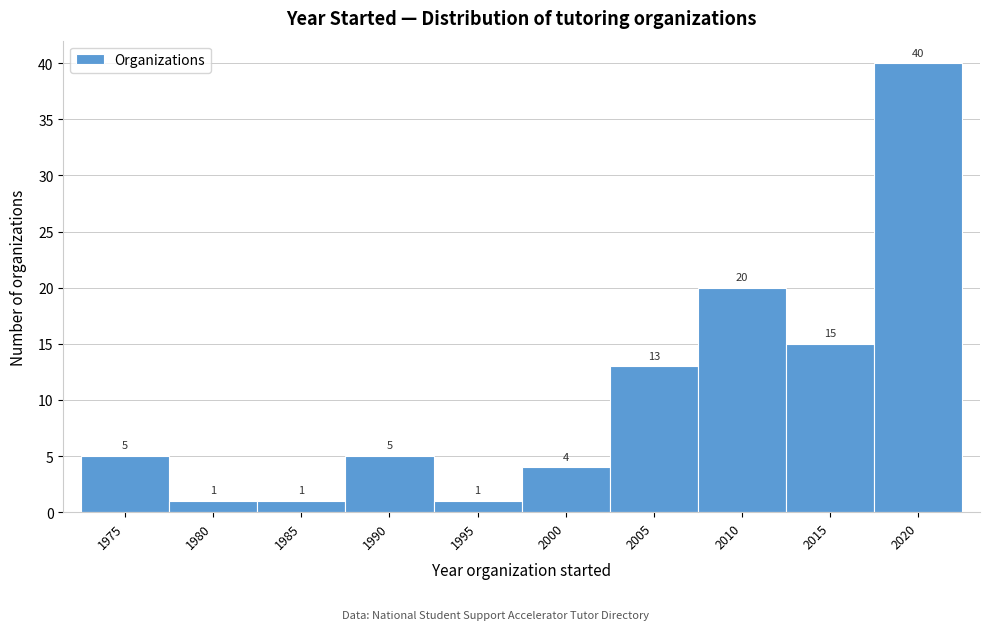

Reading left to right, list all the values displayed in this chart.

5	1	1	5	1	4	13	20	15	40